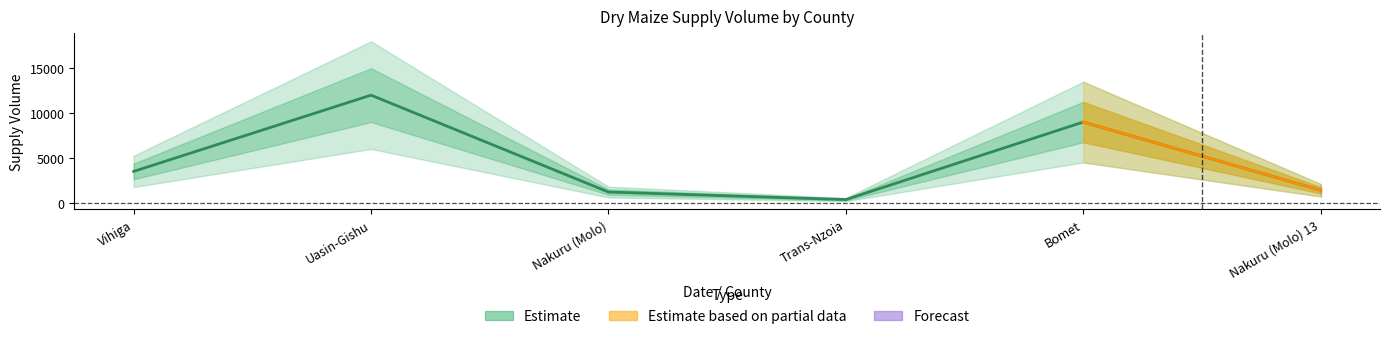

The value at Uasin-Gishu is 2628. True or false?

False